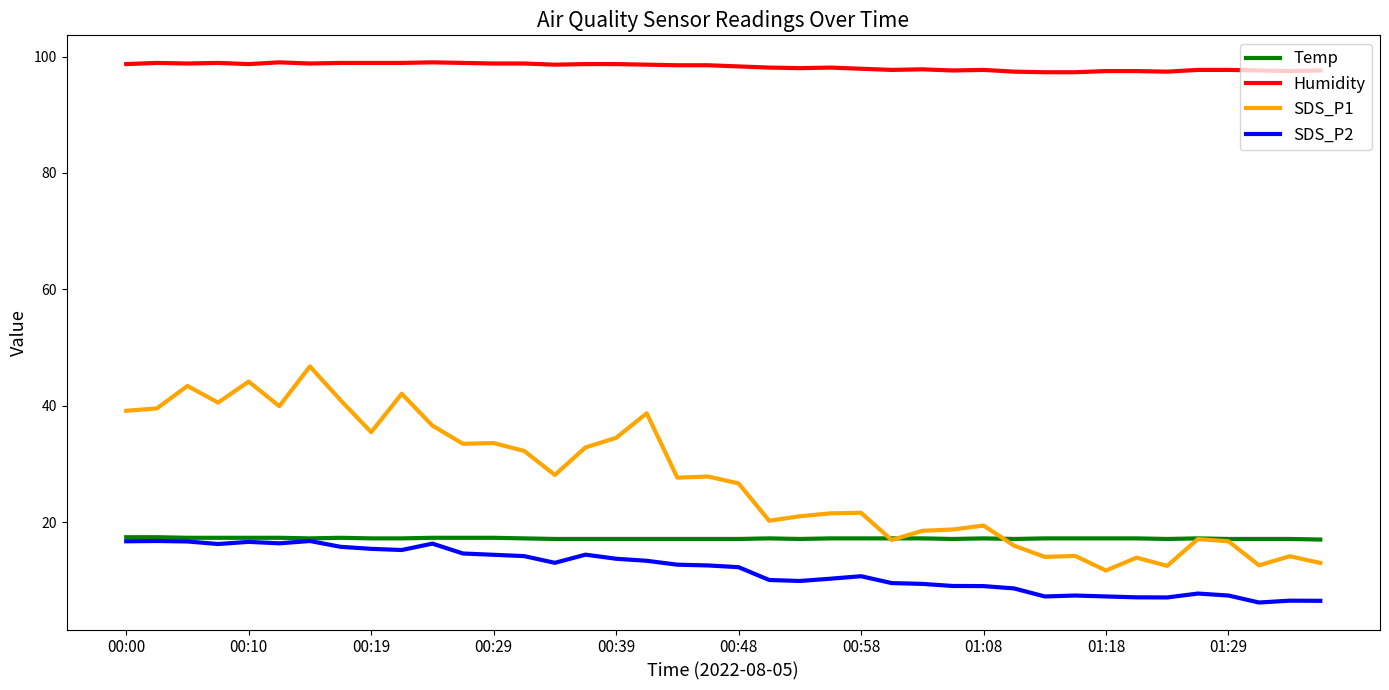

What is the average value of the Temp series?

17.2